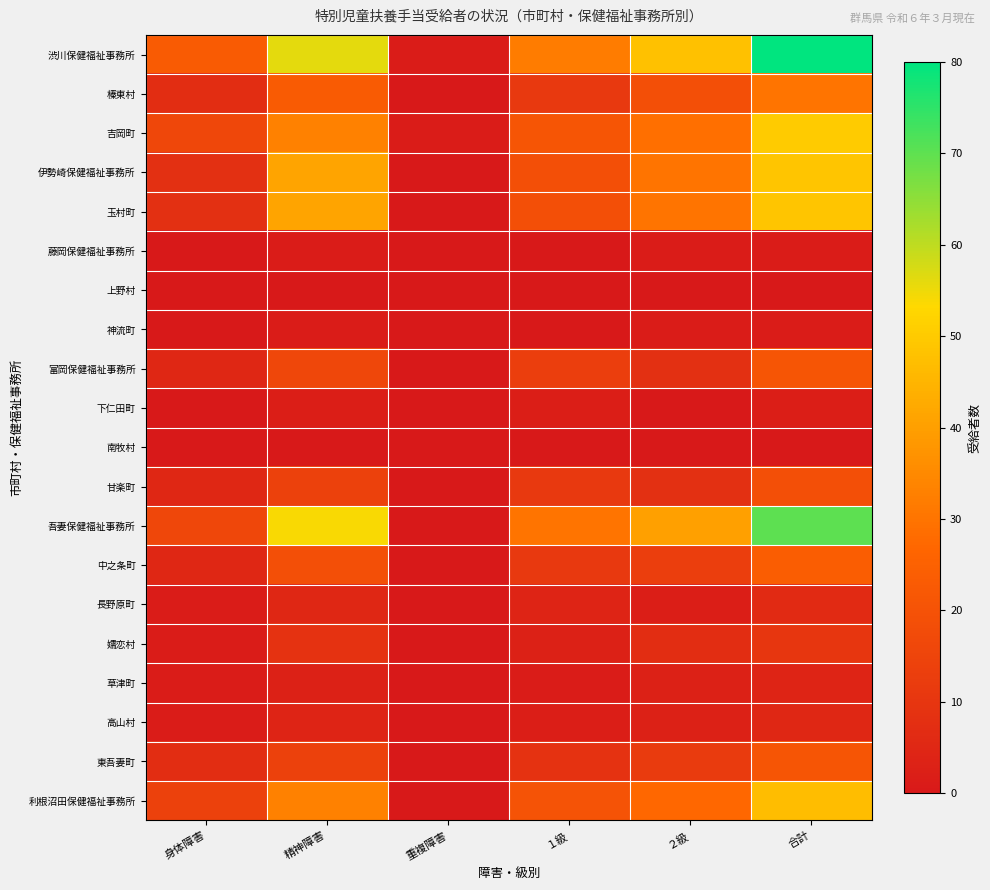

What is the total value across all series at 身体障害?

118